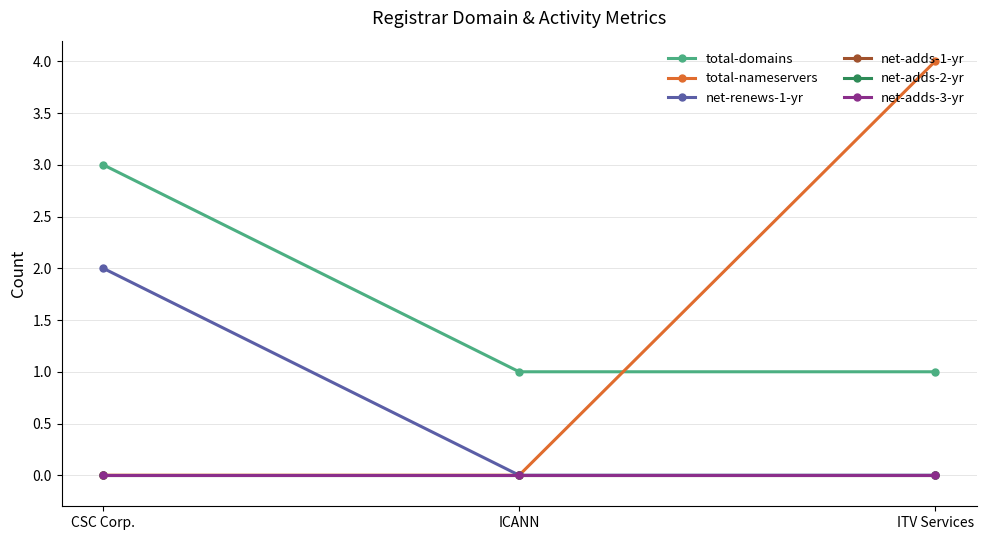

Does the chart have visible grid lines?

Yes